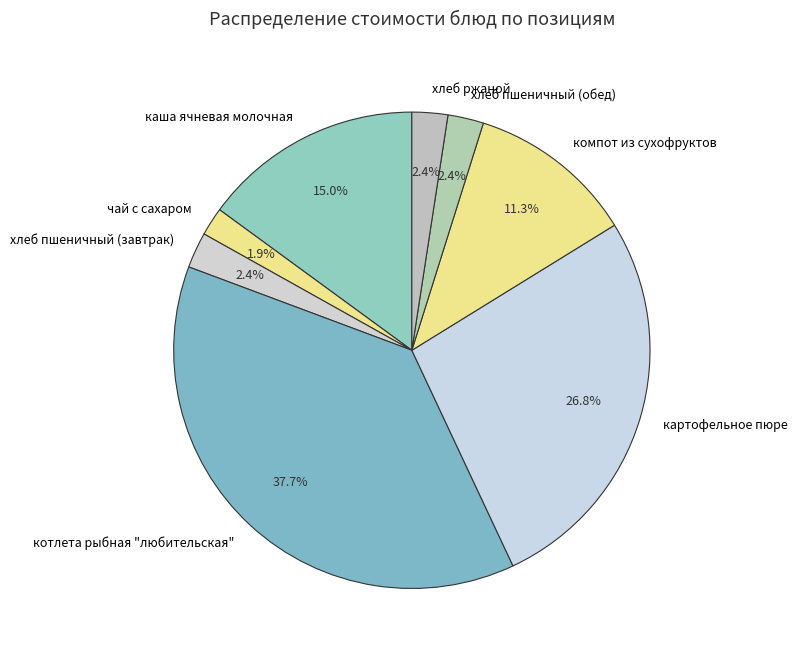

To the nearest percent, what is the difference between the largest and smallest slice percentages?

36%